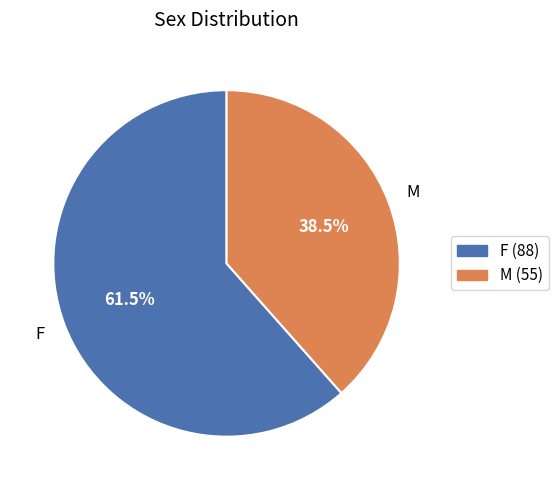

What percentage do M and F together represent?

100.0%